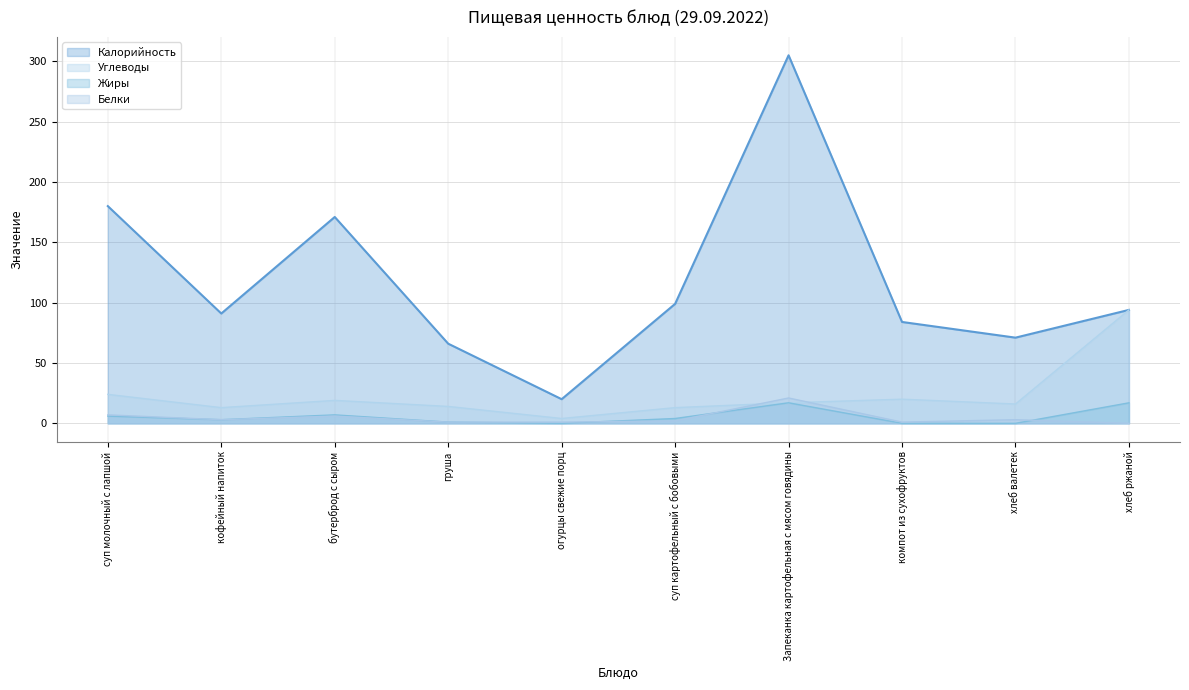

At which label is Калорийность closest to 162?

бутерброд с сыром